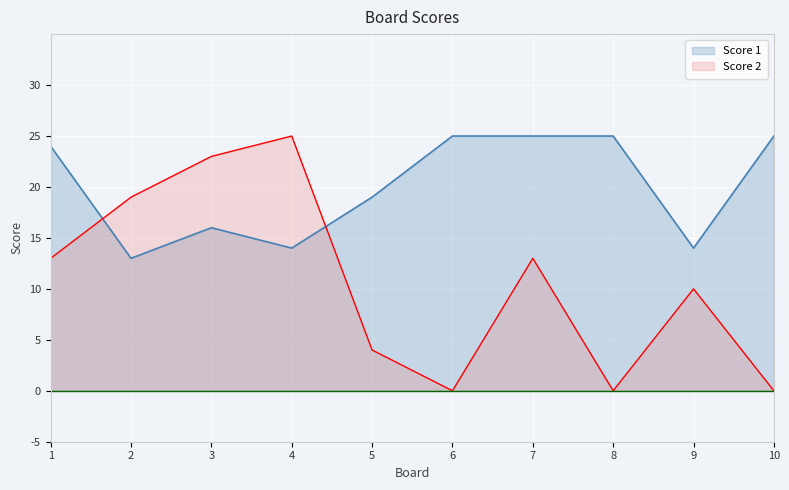

At which label is Score 1 closest to 19?

5